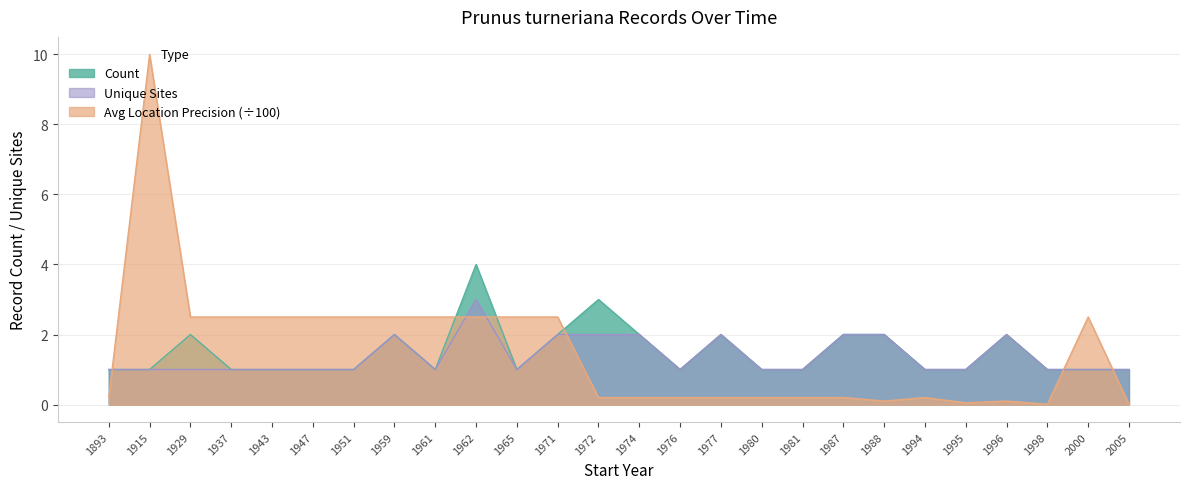

True or false: Unique Sites has a value of 1.0 at 1976.

True